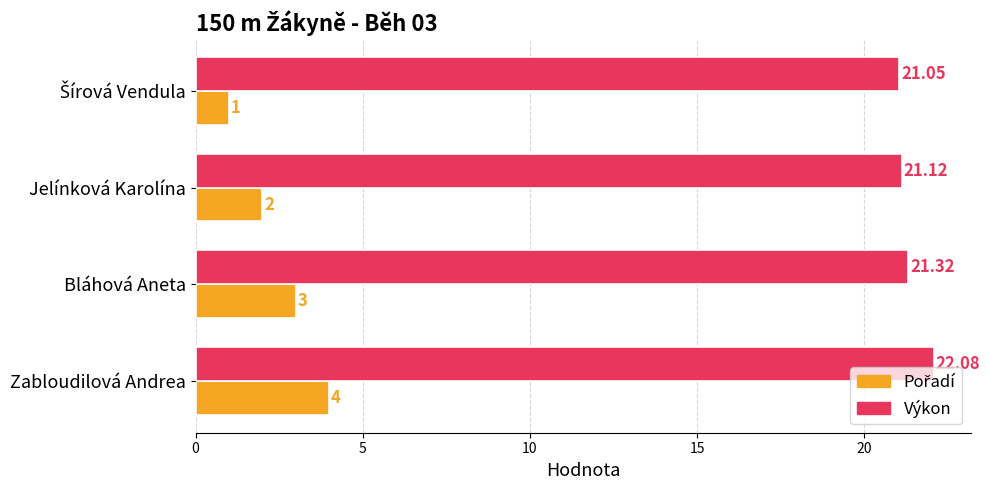

Which series has the largest total across all categories?

Výkon